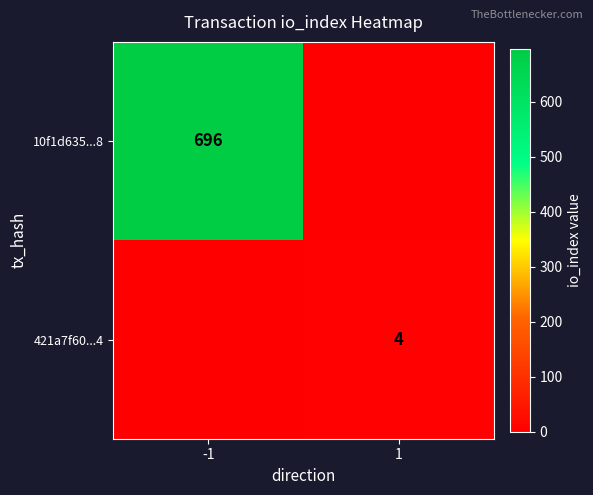

Is the value of 10f1d635...8 at -1 greater than the value of 421a7f60...4 at 1?

Yes